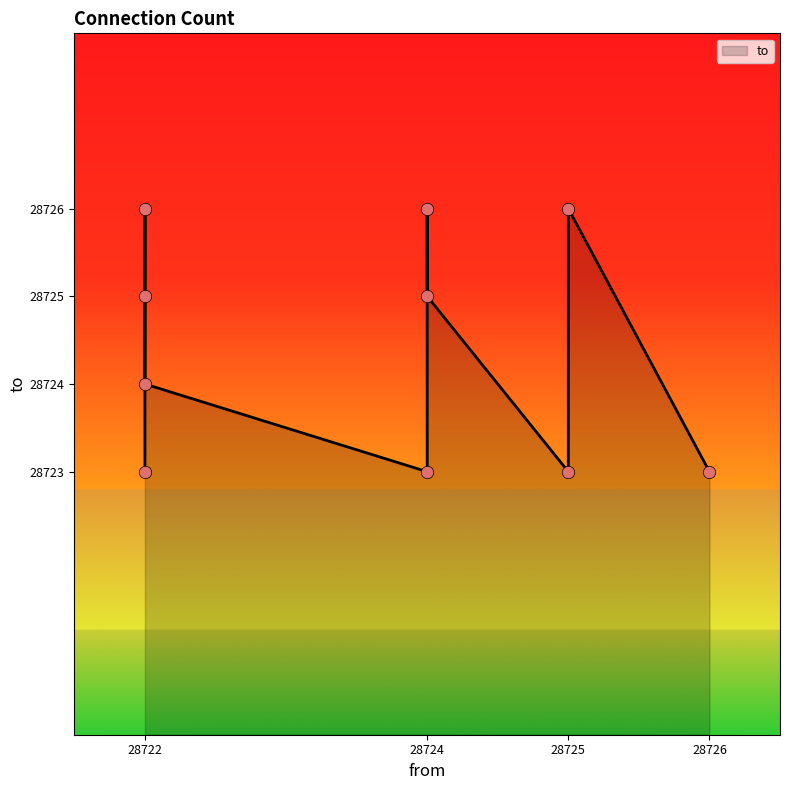

Between 28725 and 28726, which is larger?

28725